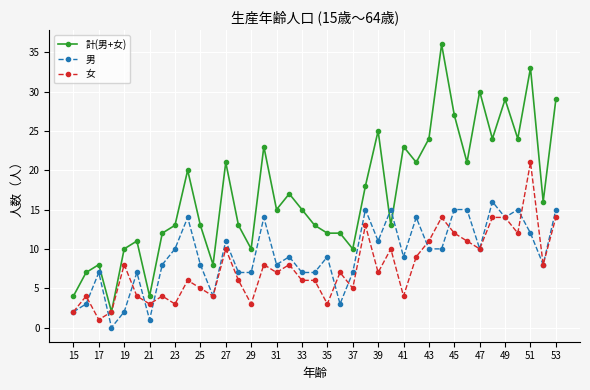

How many intersections are there between 男 and 計(男+女)?

2